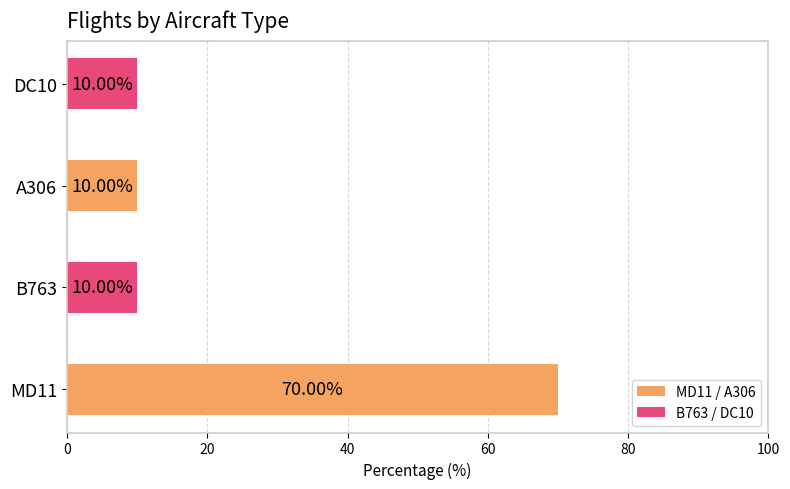

Approximately how many times larger is the value at DC10 compared to A306?

1.0